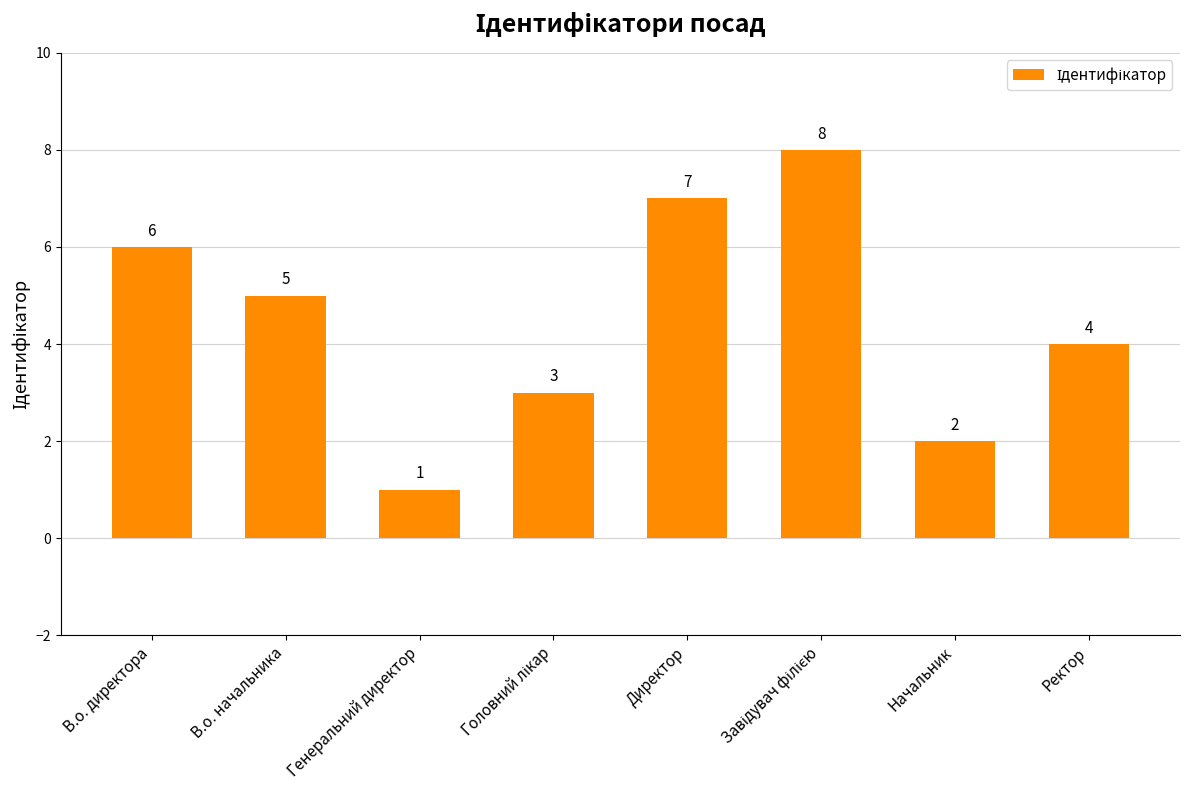

What is the minimum value shown in the chart?

1